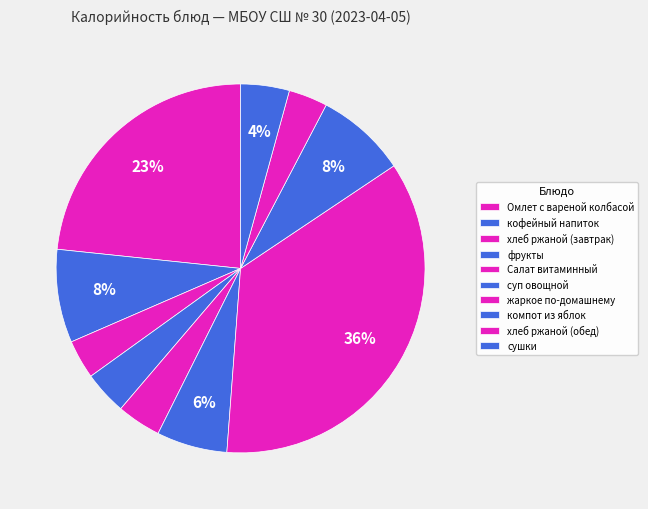

How many slices are in this pie chart?

10